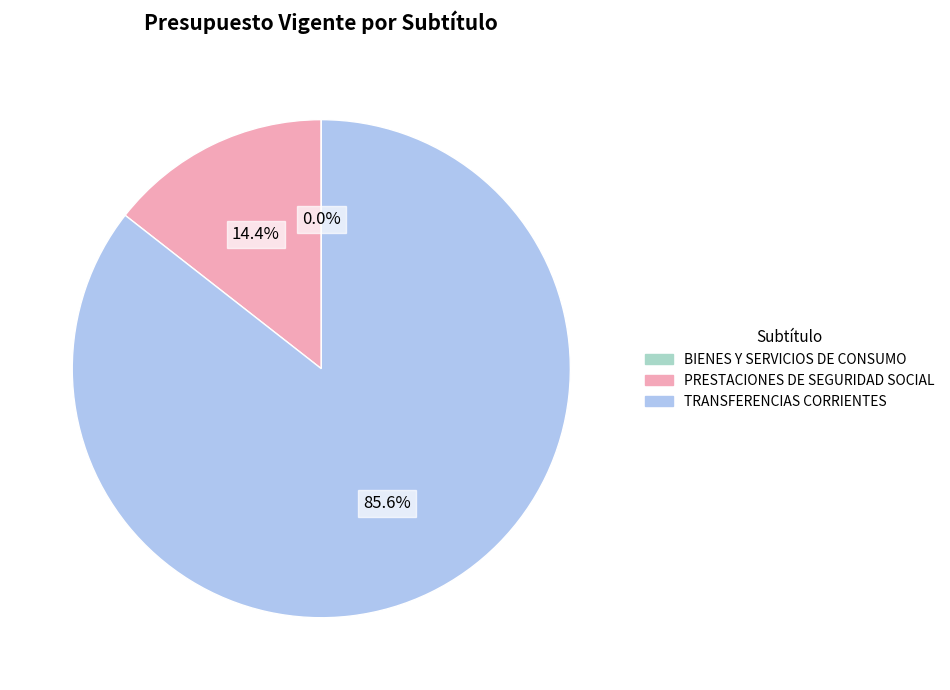

Does any single category account for the majority?

Yes